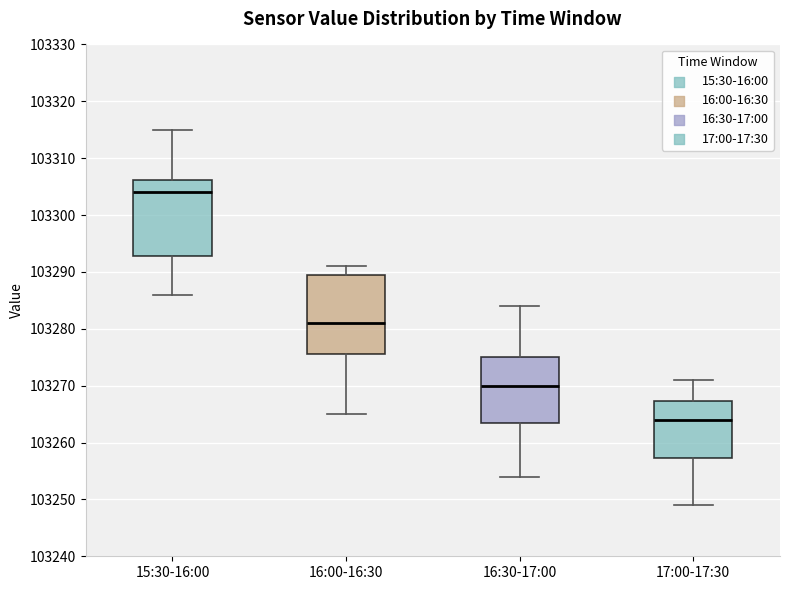

Where does the lower whisker of the box for 16:30-17:00 end on the y-axis? The values are not printed on the chart, so give them approximately, as read against the axis.

103254